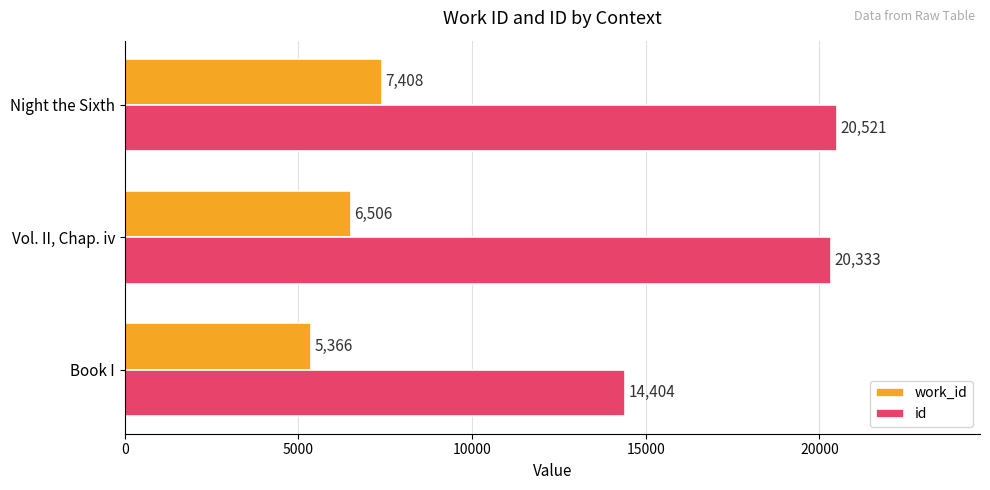

How many distinct data groups are displayed?

2